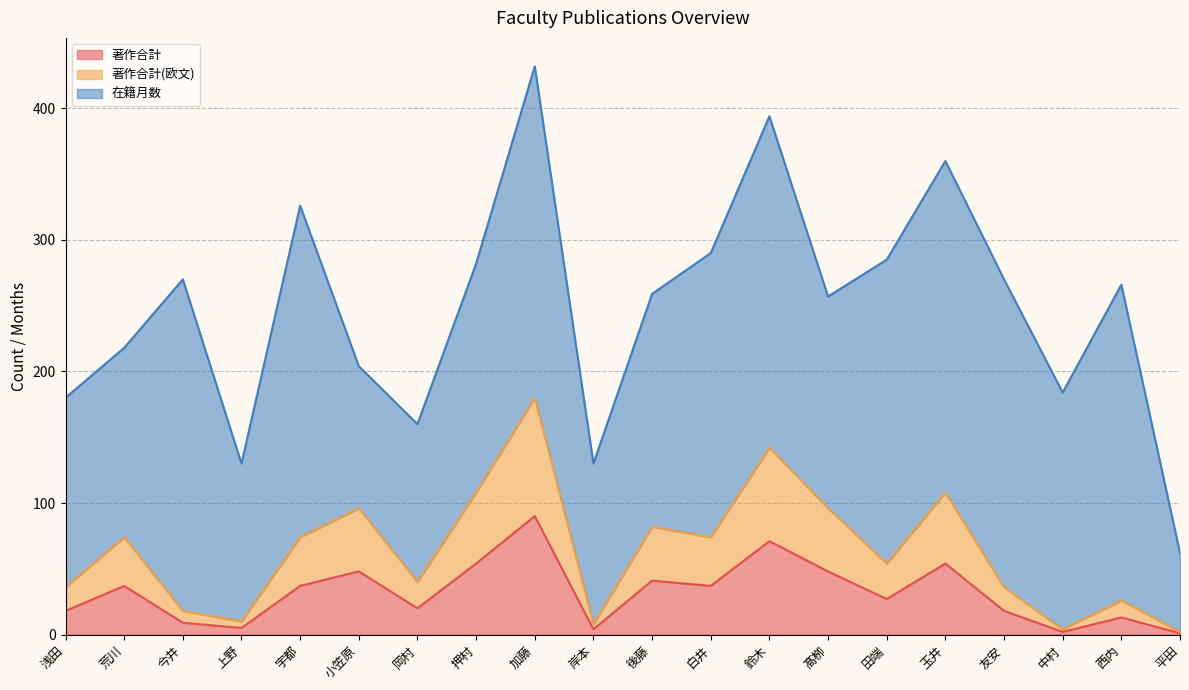

Rank the categories by 著作合計(欧文) value from lowest to highest.

平田, 中村, 岸本, 上野, 今井, 西内, 浅田, 友安, 岡村, 田端, 荒川, 宇都, 白井, 後藤, 小笠原, 髙栁, 押村, 玉井, 鈴木, 加藤